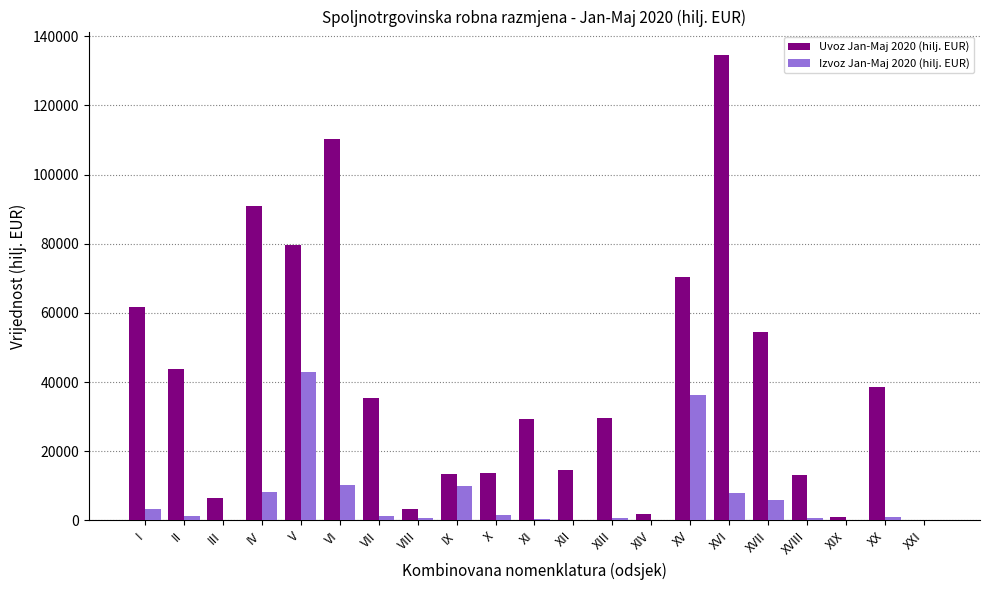

What is the spread (max minus min) of values at II?

42233.2